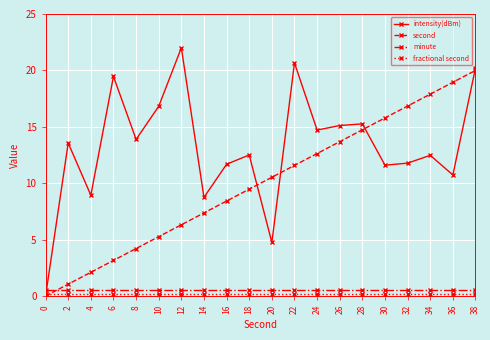

What is the average value of the minute series?

0.5